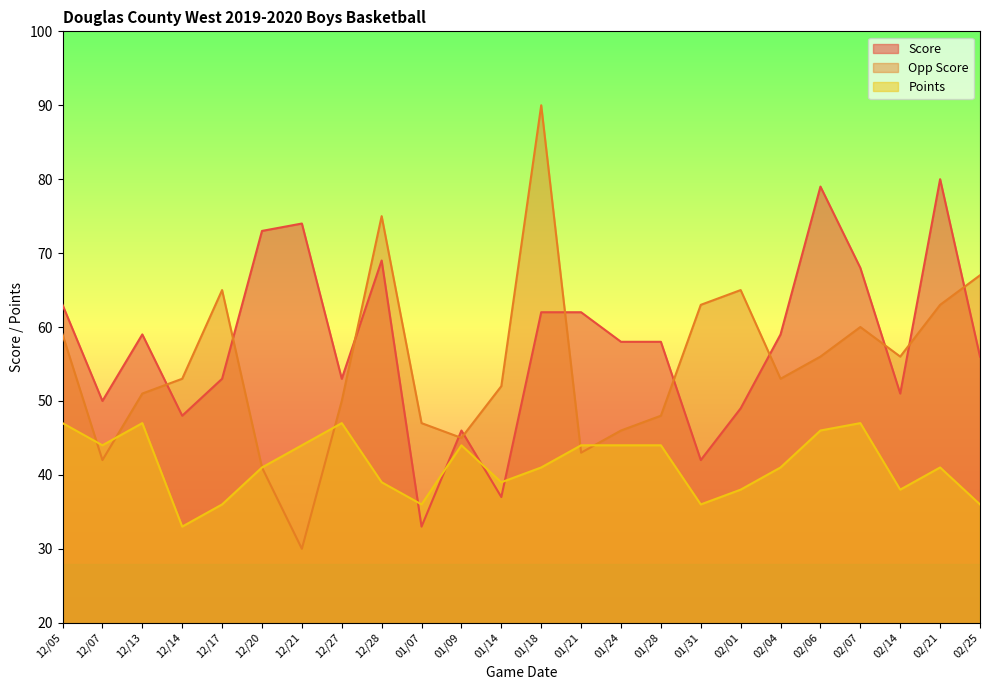

How many values in the Opp Score series exceed 53?

11